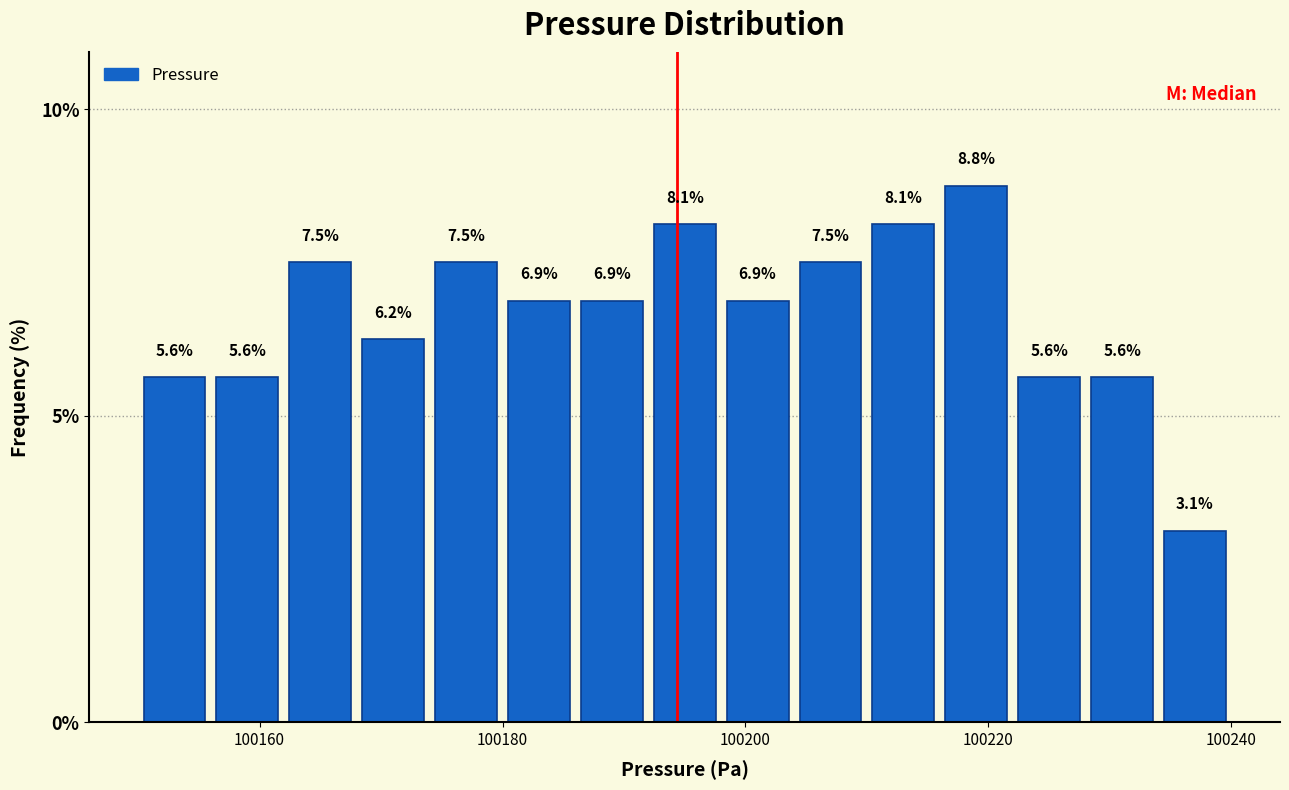

Around what value on the x-axis is the tallest bar? Give the approximate position of its centre, as read against the axis.

100220